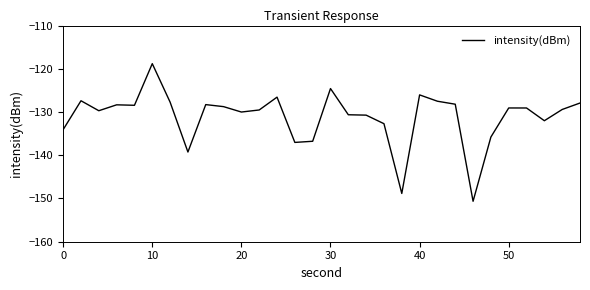

What is the smallest value displayed?

-150.6